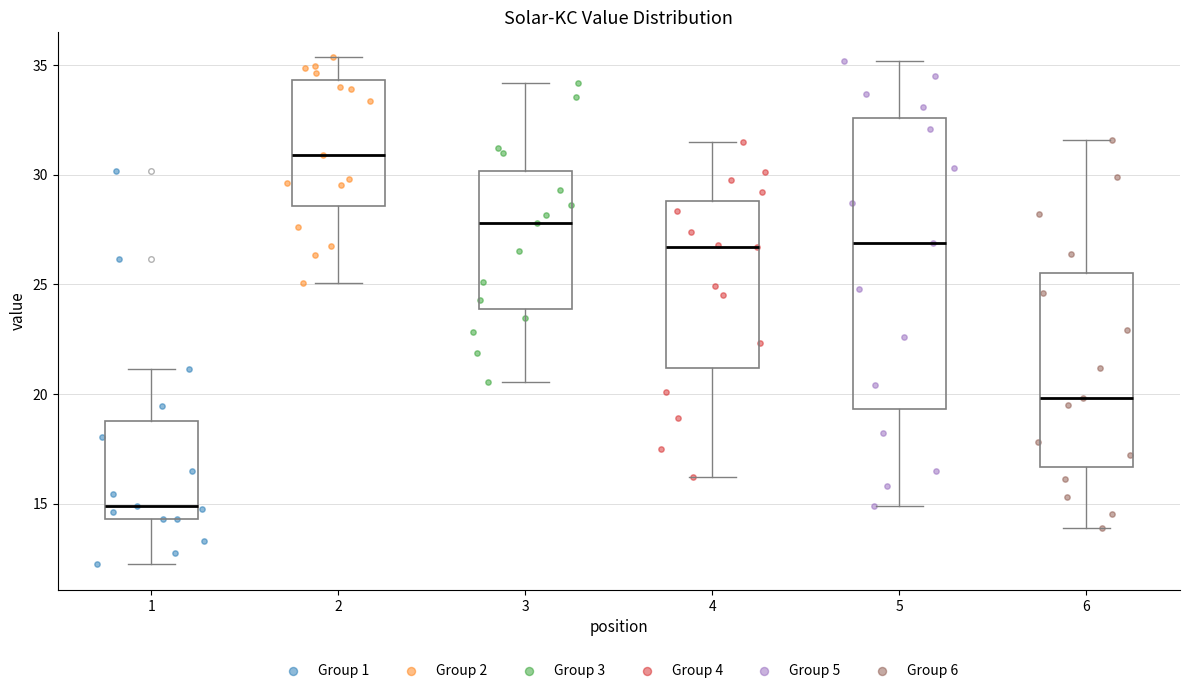

Reading left to right, read every box against the y-axis: the position of its median line, the range the box covers, and the ends of its whiskers. The values are not printed on the chart, so give them approximately, as read against the axis.

1: median 15.0, box 14.5 to 19.0, whiskers 12.0 to 21.0
2: median 31.0, box 28.5 to 34.5, whiskers 25.0 to 35.5
3: median 28.0, box 24.0 to 30.0, whiskers 20.5 to 34.0
4: median 26.5, box 21.0 to 29.0, whiskers 16.0 to 31.5
5: median 27.0, box 19.5 to 32.5, whiskers 15.0 to 35.0
6: median 20.0, box 16.5 to 25.5, whiskers 14.0 to 31.5